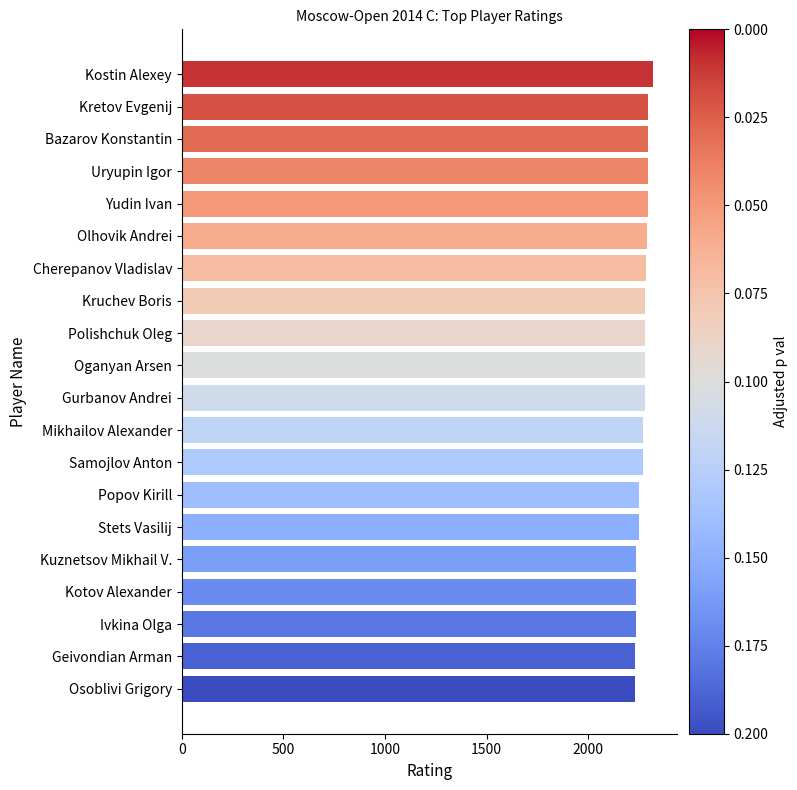

What is the approximate value at Cherepanov Vladislav?

2283